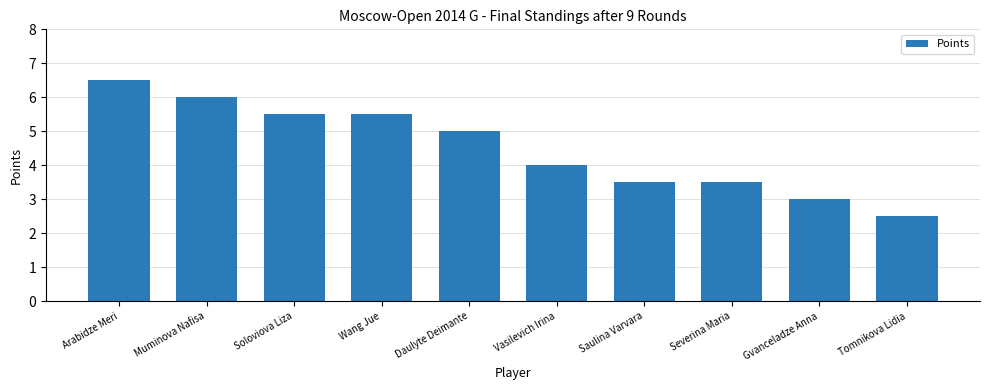

What is the sum of the values at Soloviova Liza and Gvanceladze Anna?

8.5